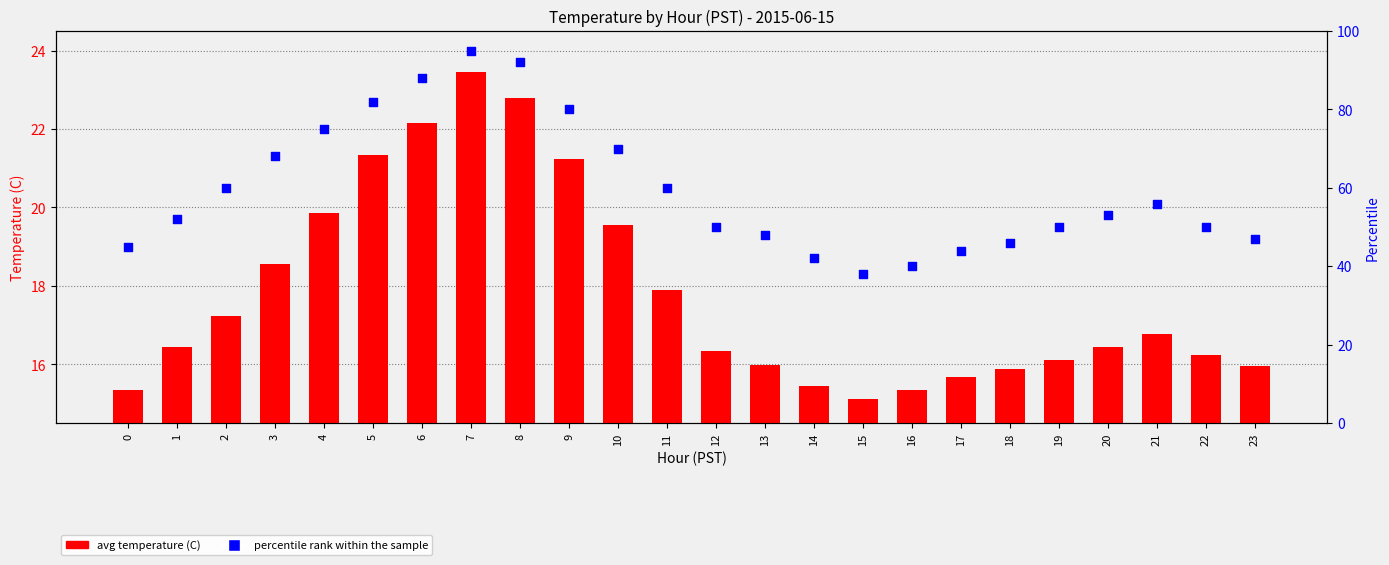

Which series reaches the maximum Y coordinate?

percentile rank within the sample